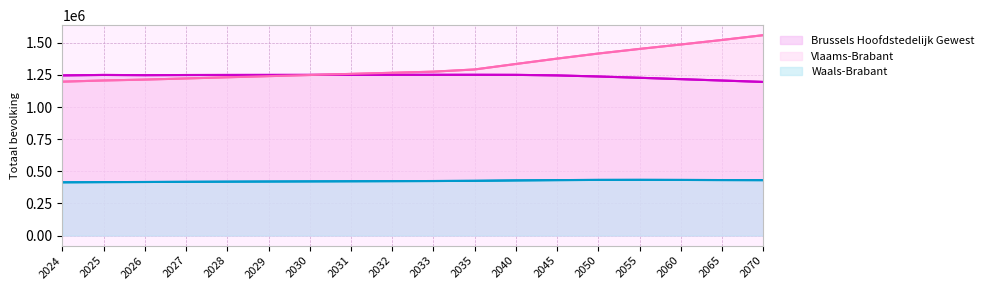

At which category is the sum across all series the highest?

2070